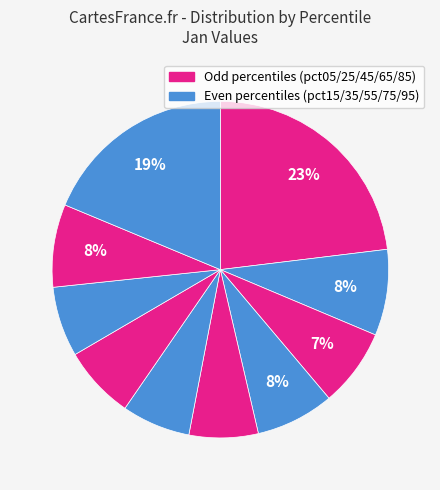

Which slice is the smallest?

pct55